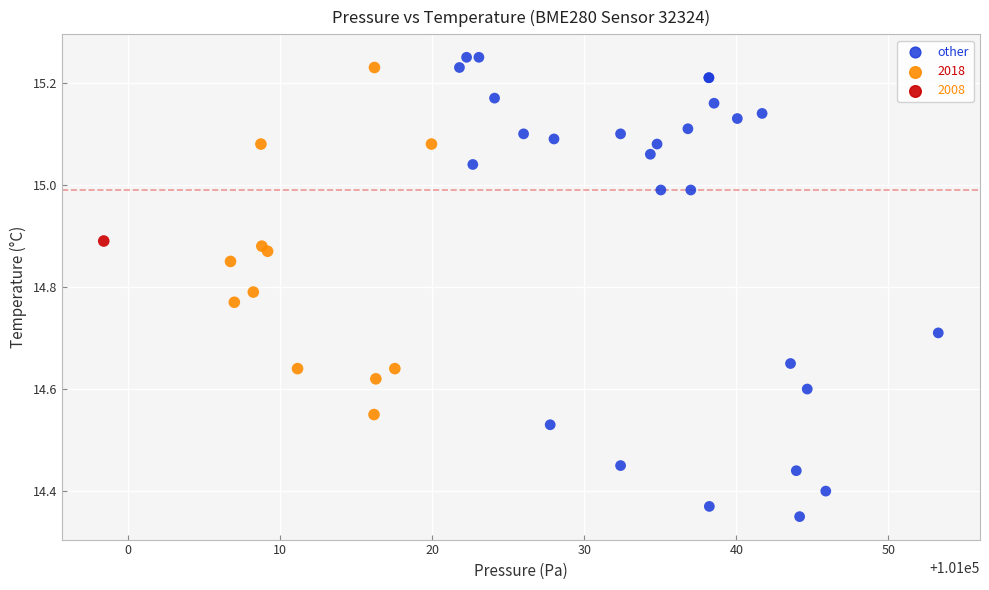

What are all the series names shown in the legend?

other, 2018, 2008